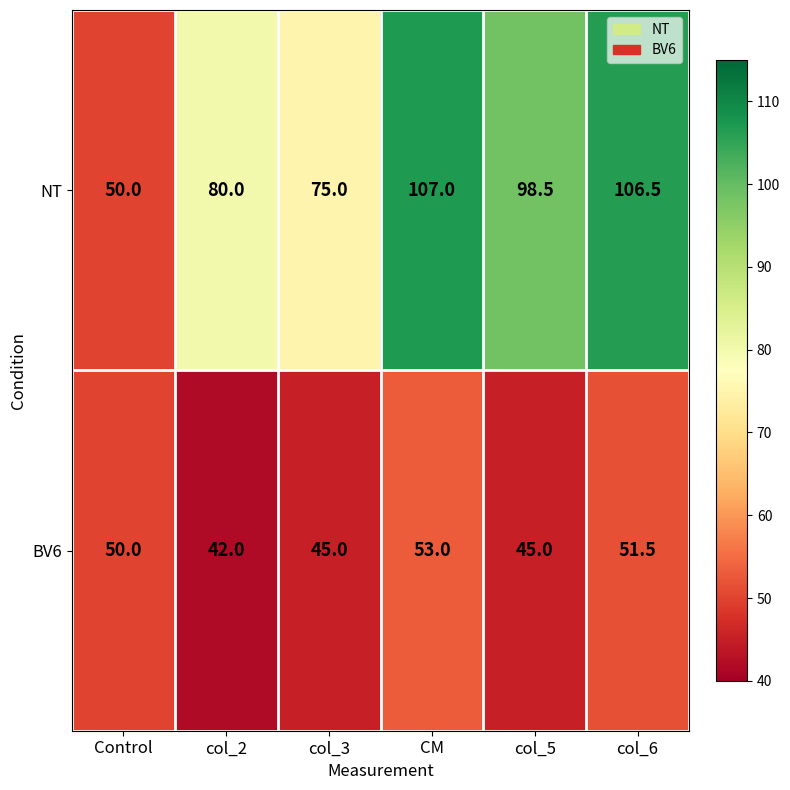

Read the NT value at col_2.

80.0